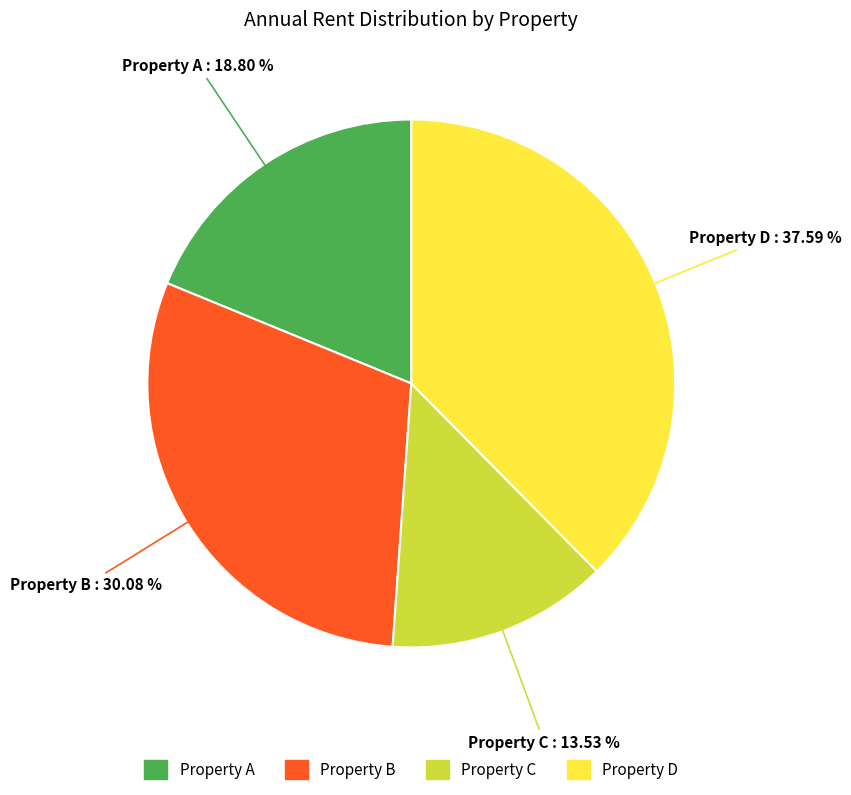

To the nearest percent, what is the difference between the Property D and Property B slice percentages?

8%